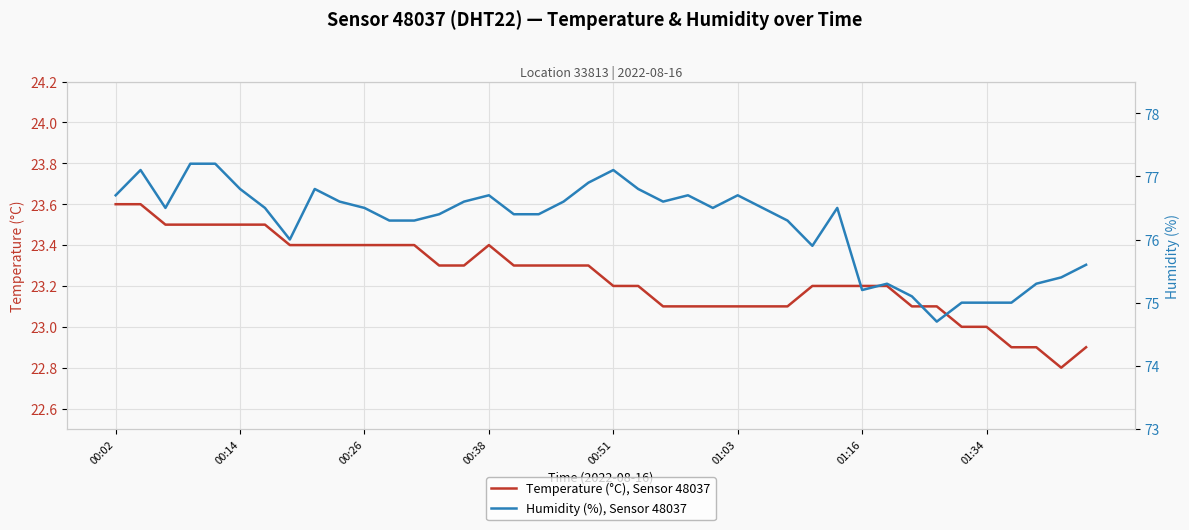

Rank the series by their maximum value, from lowest to highest.

Temperature (°C), Sensor 48037, Humidity (%), Sensor 48037